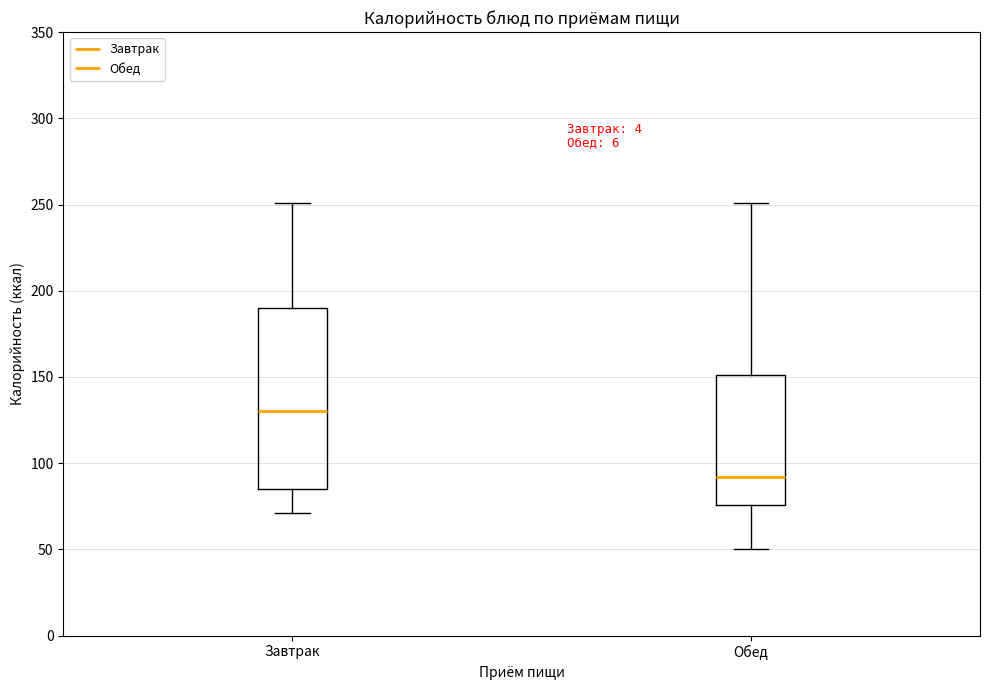

Comparing the boxes themselves (not the whiskers), which one is the tallest?

Завтрак